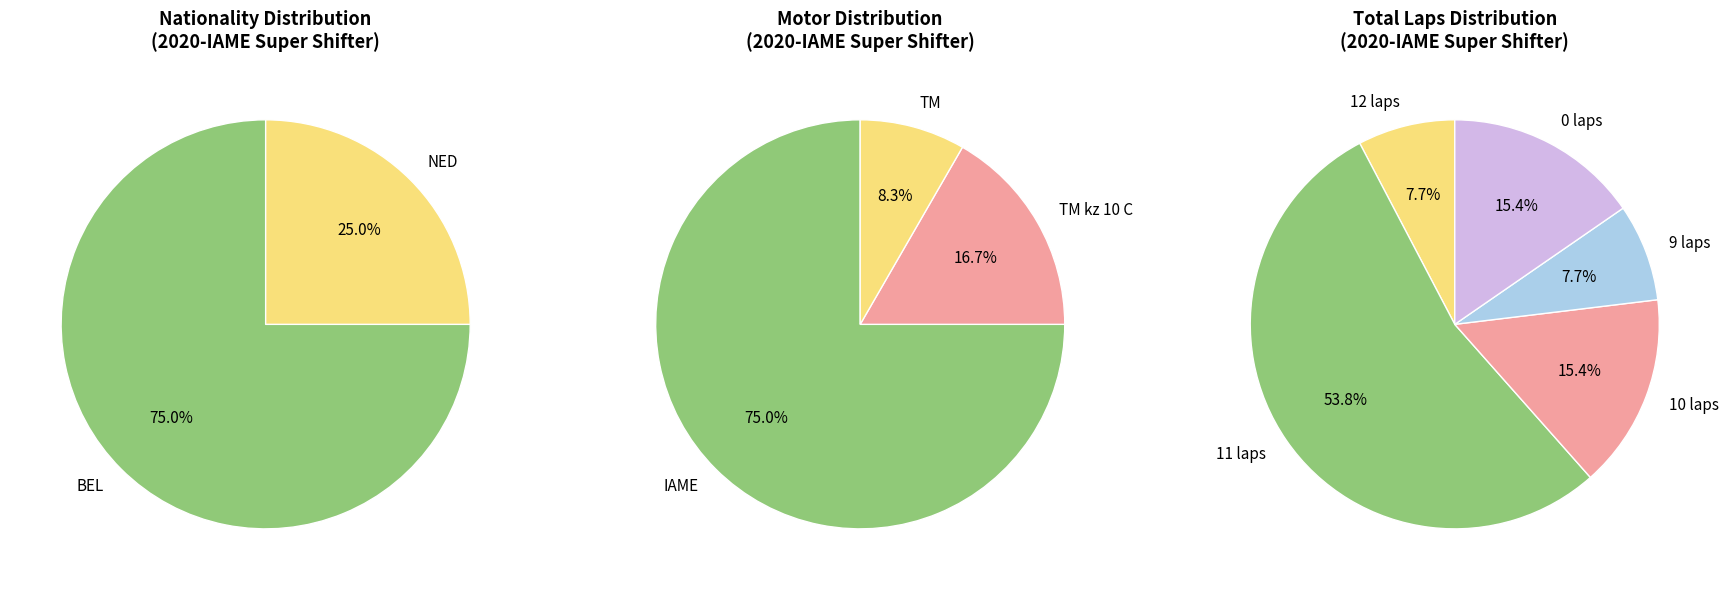

What is the smallest slice in the pie chart?

NED